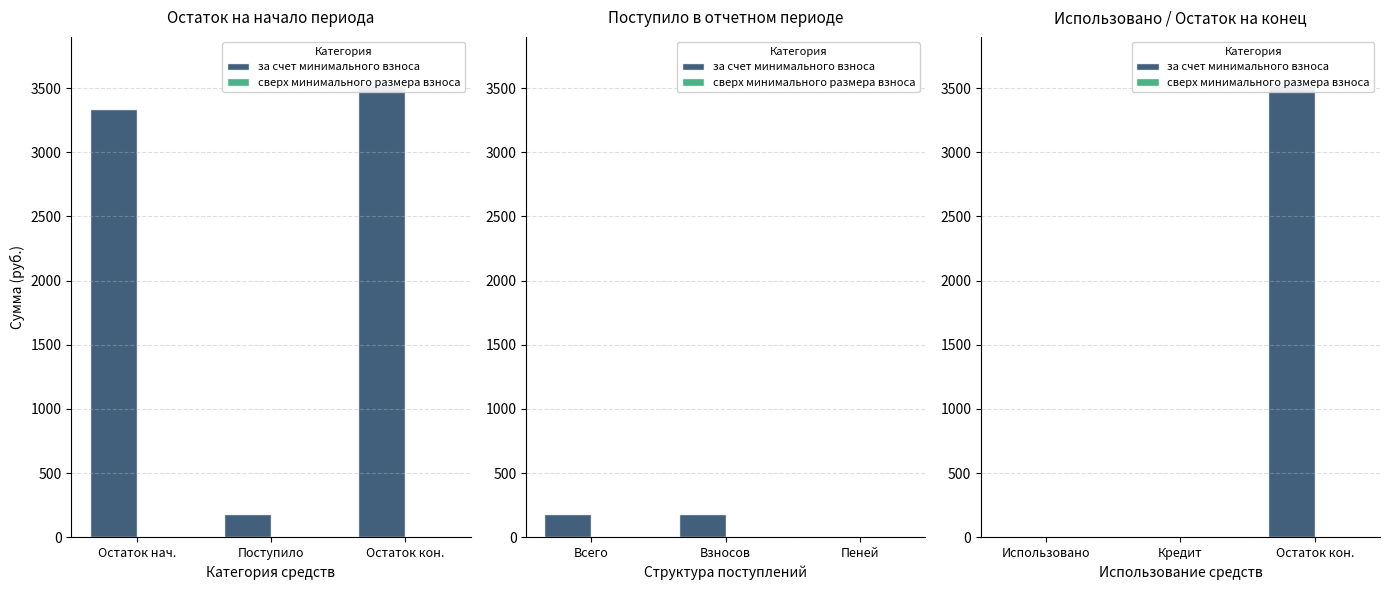

At how many categories does at least one series exceed 174?

1